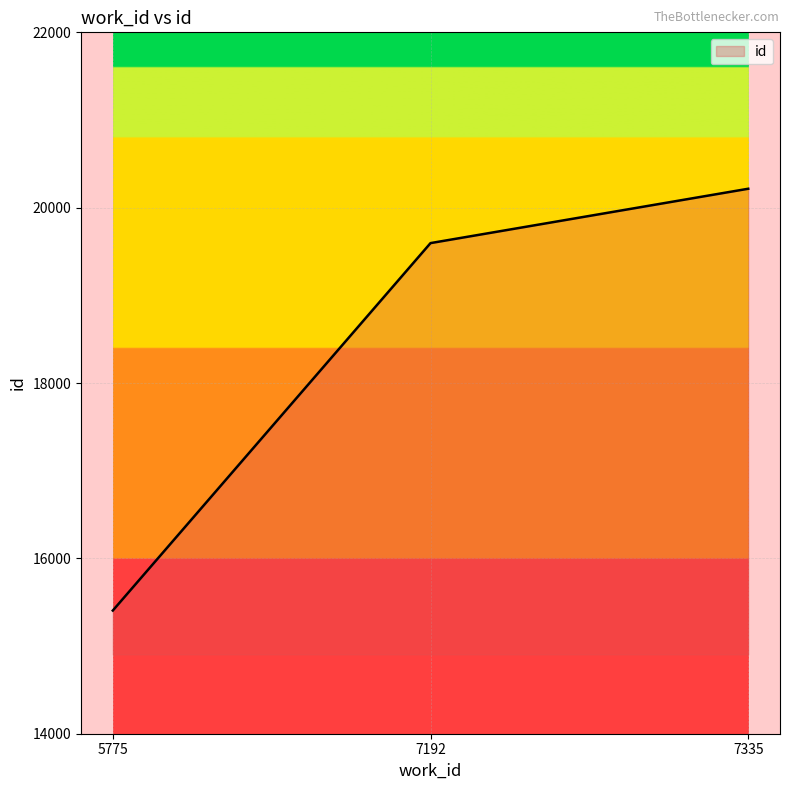

Which has a higher value, 7335 or 5775?

7335